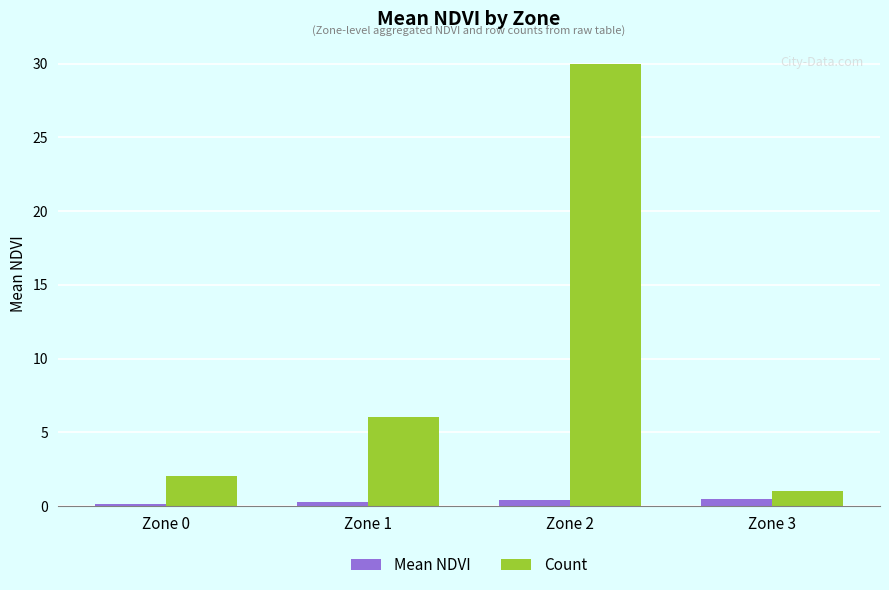

How many categories are shown in the chart?

4